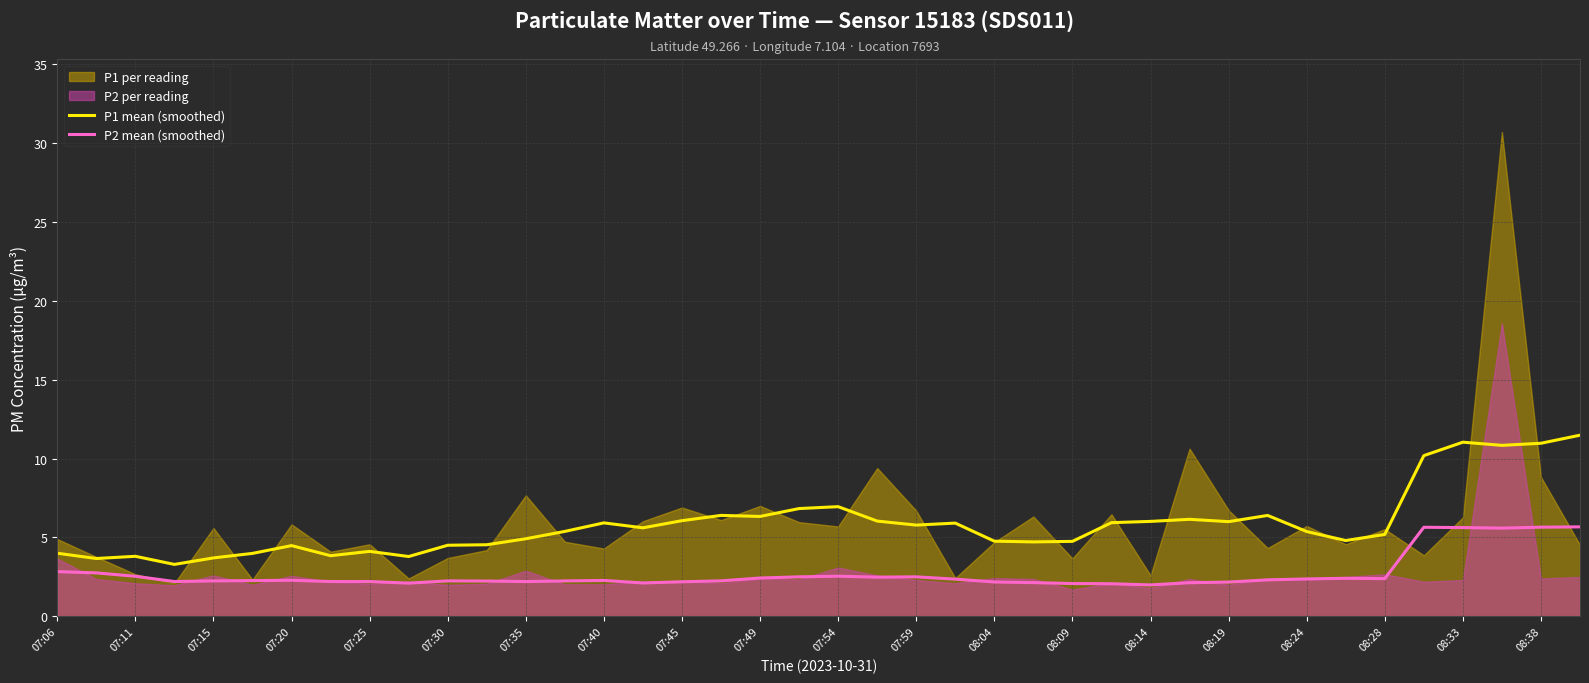

What is the maximum value for P2 mean (smoothed)?

5.7